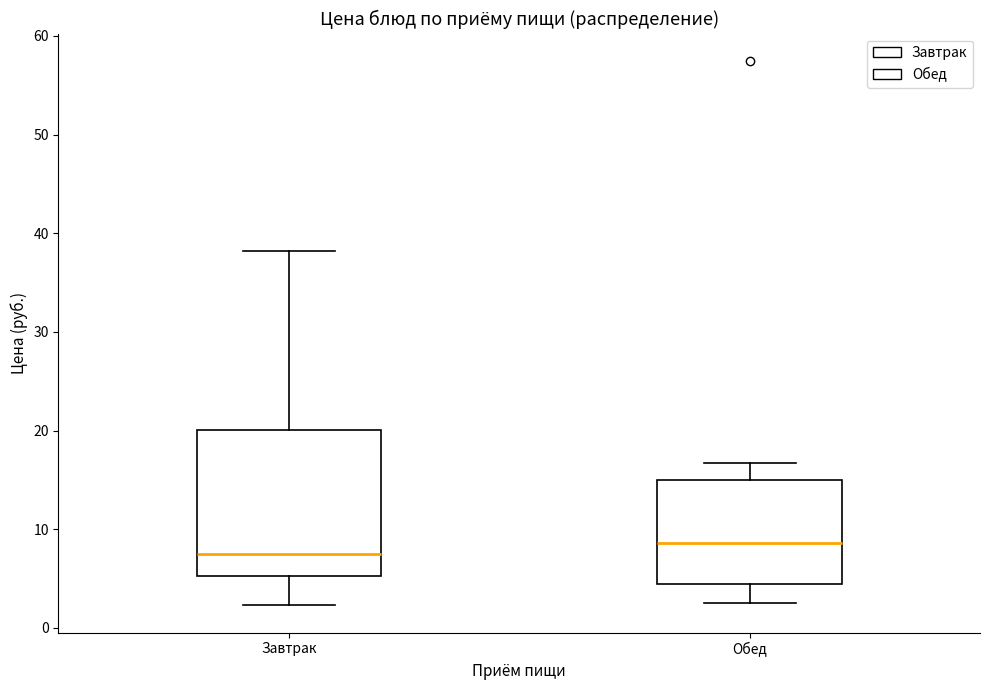

Reading left to right, transcribe this box plot: for each box, give where its median line is, the range the box spans, and where its two whiskers end, as read against the y-axis. The values are not printed on the chart, so give them approximately, as read against the axis.

Завтрак: median 8, box 5 to 20, whiskers 2 to 38
Обед: median 9, box 4 to 15, whiskers 3 to 17